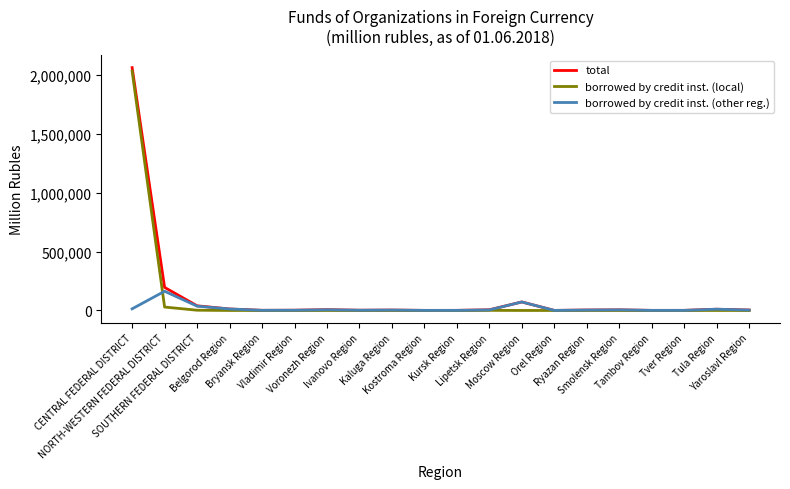

Where do borrowed by credit inst. (local) and borrowed by credit inst. (other reg.) first cross each other?

CENTRAL FEDERAL DISTRICT and NORTH-WESTERN FEDERAL DISTRICT